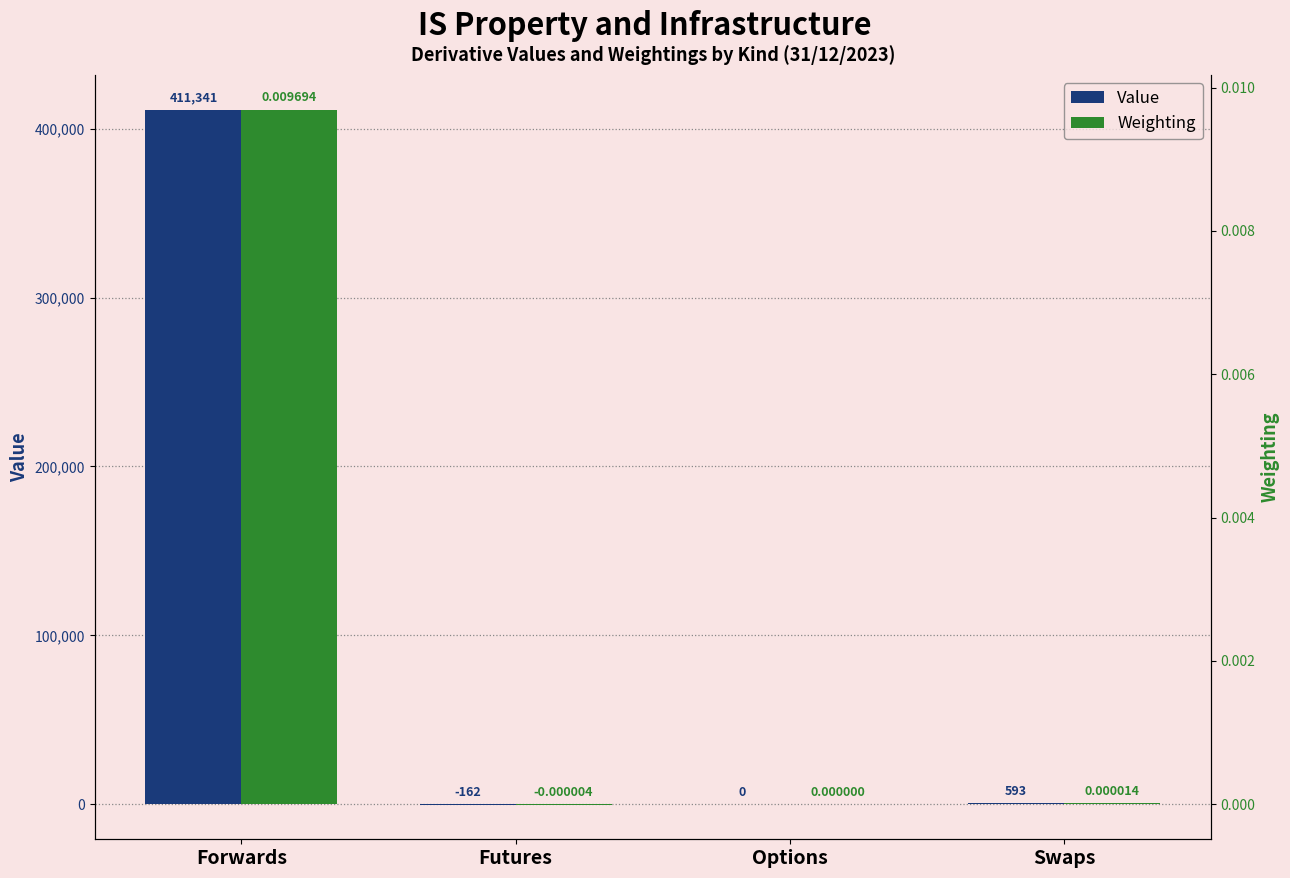

Reading right to left, transcribe all the data shown in this chart.

Value: 593.4	0.0	-161.8	411340.6
Weighting: 0.0	0.0	-0.0	0.0